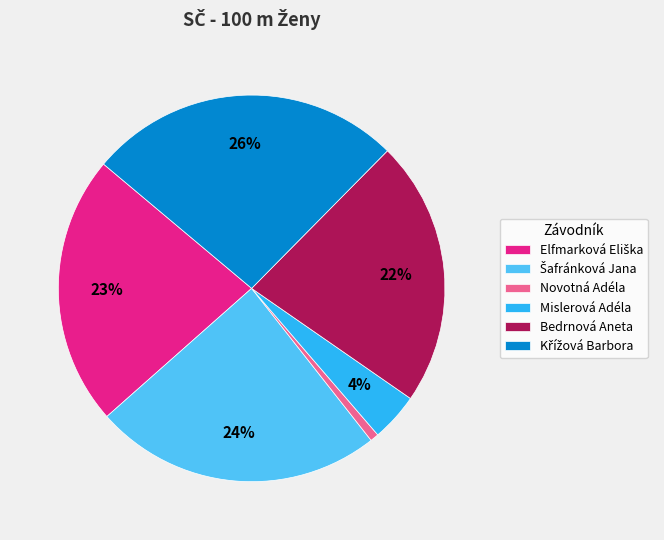

To the nearest percent, what is the average slice percentage?

17%